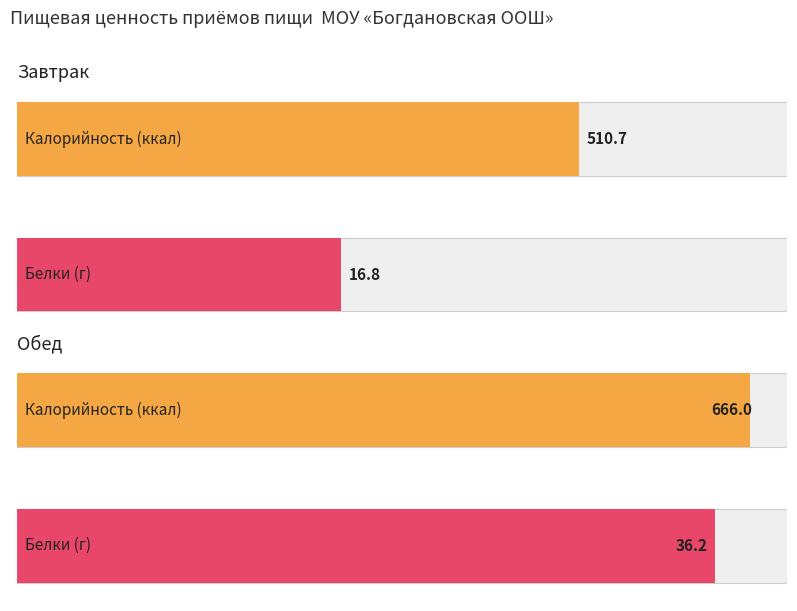

What is the minimum value for Белки?

16.8